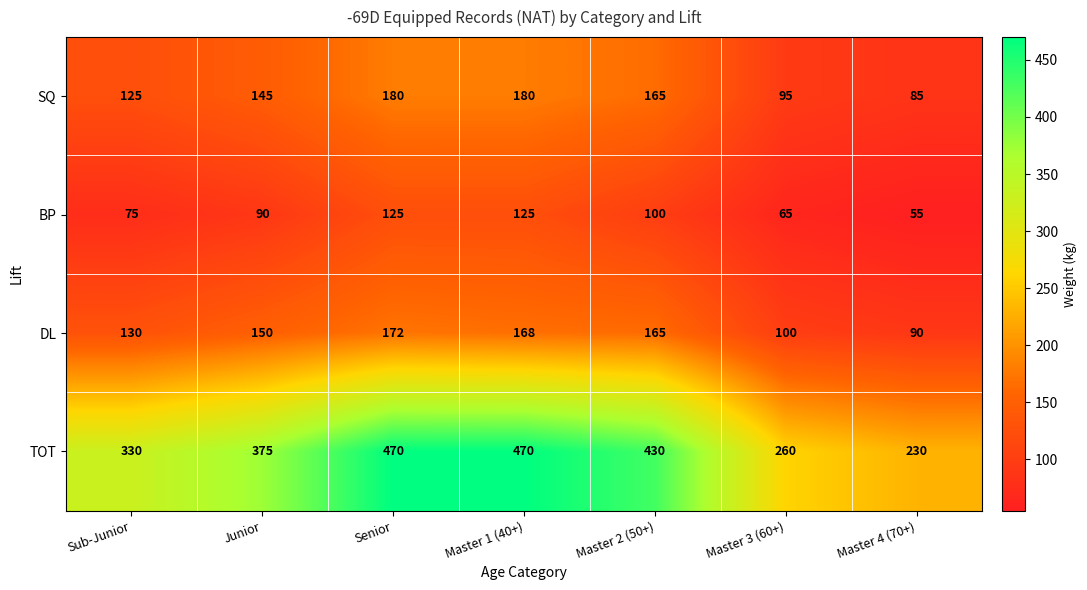

Which series changed the most between Senior and Master 1 (40+)?

DL